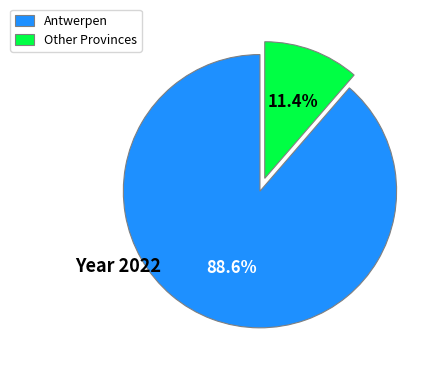

Does any single category account for the majority?

Yes